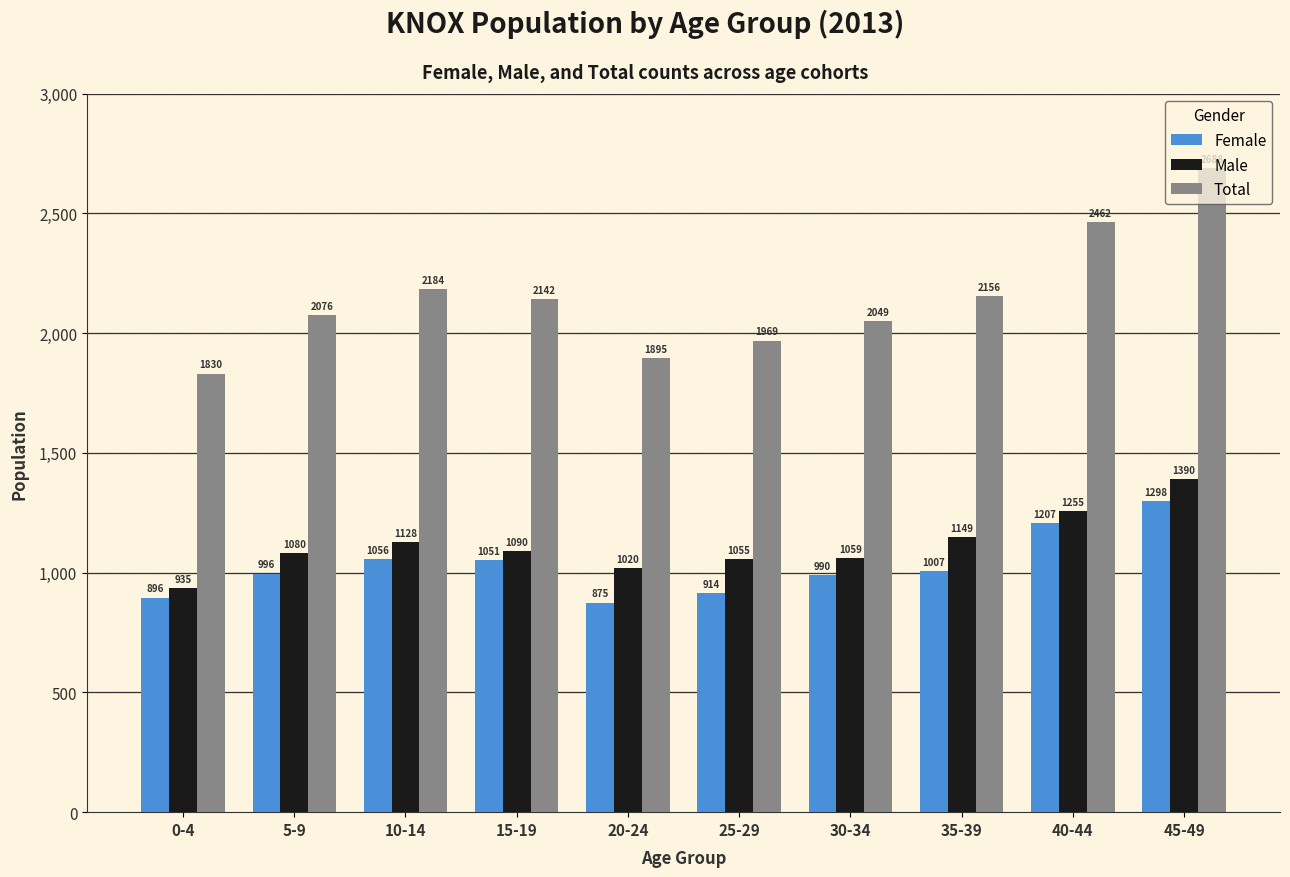

Which series has the largest total across all categories?

Total